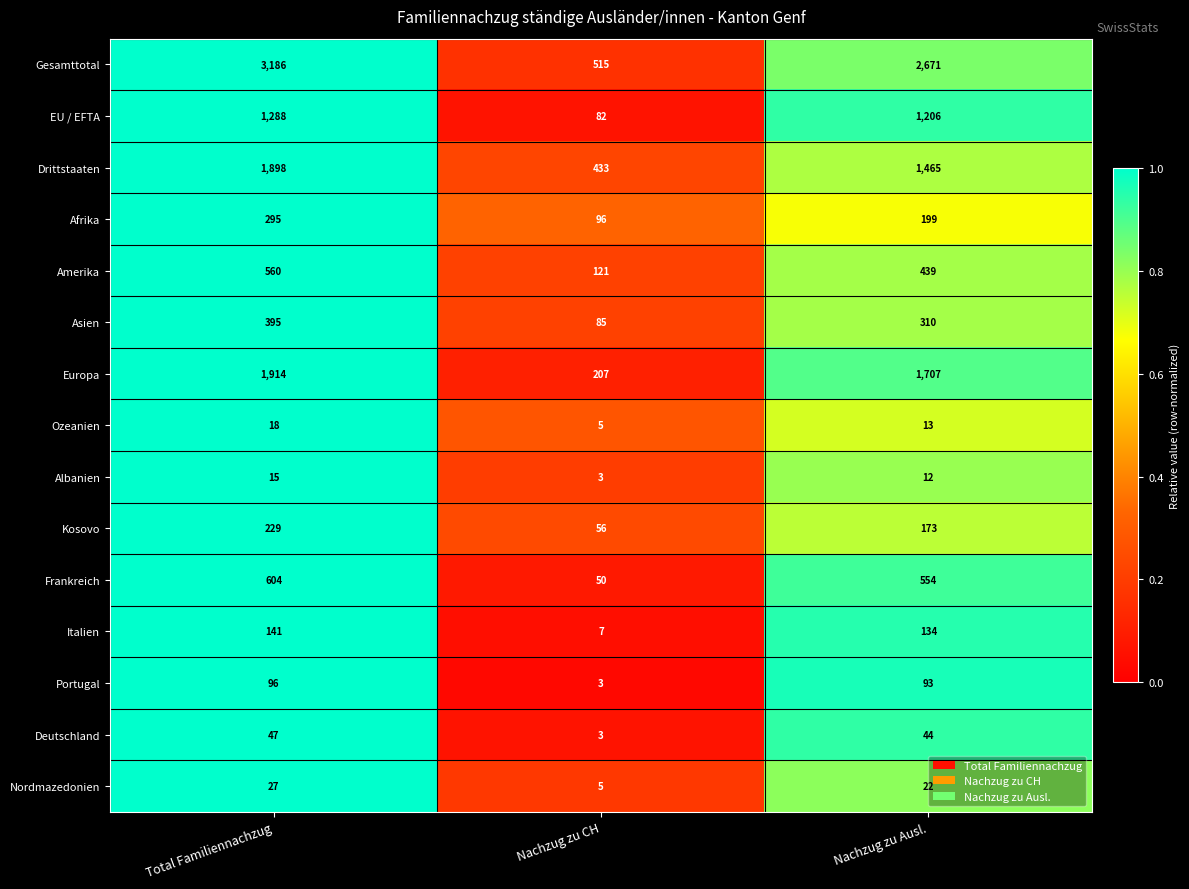

What is the difference between the second highest and minimum values in the Deutschland series?

41